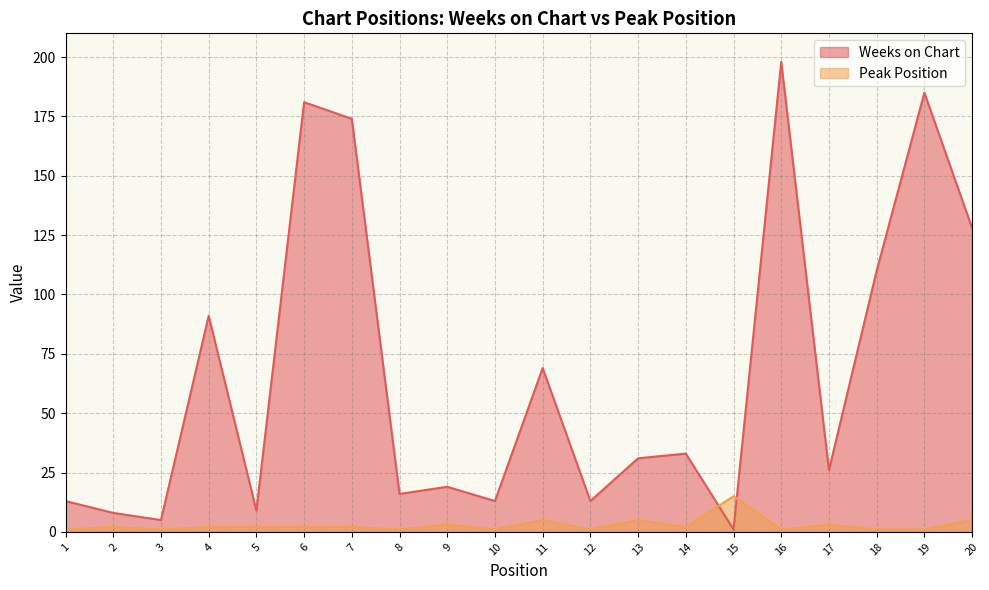

What is the sum of all Weeks on Chart values?

1323